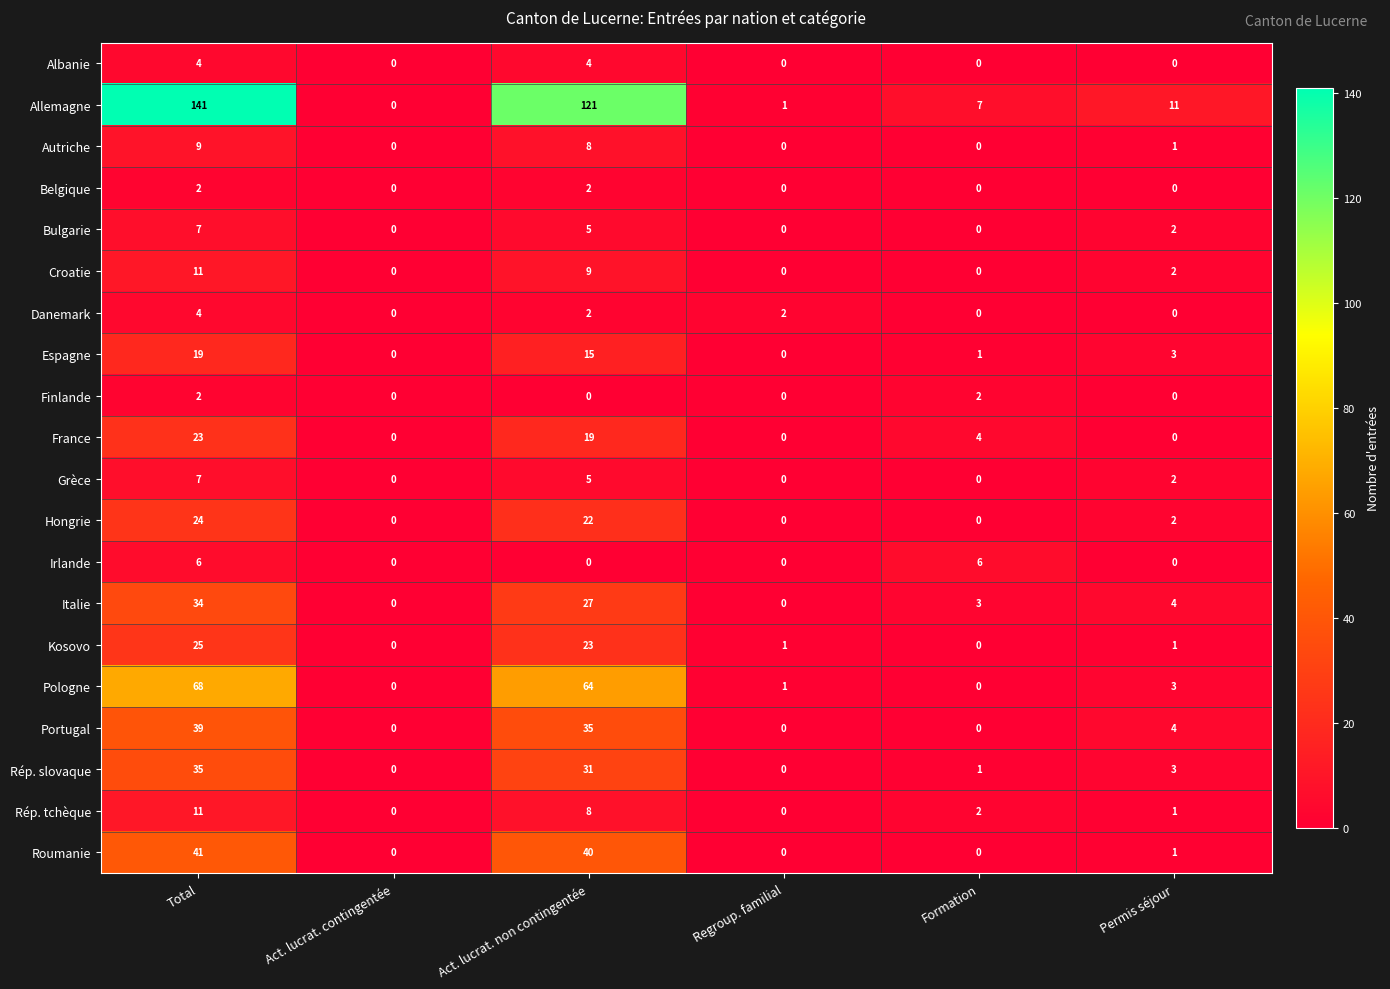

Which series has the largest total across all categories?

Allemagne